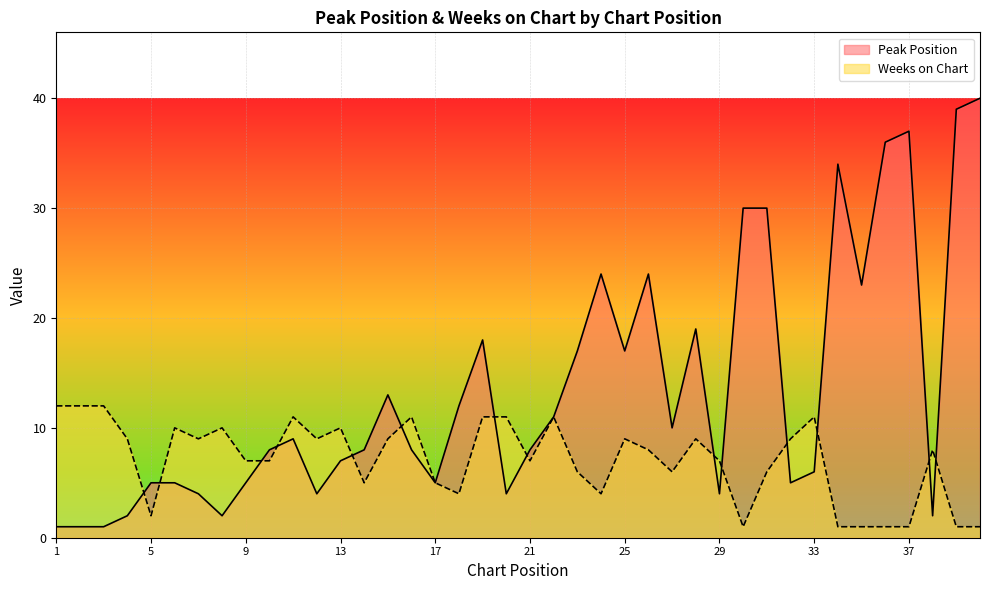

Which series has the largest total across all categories?

Peak Position